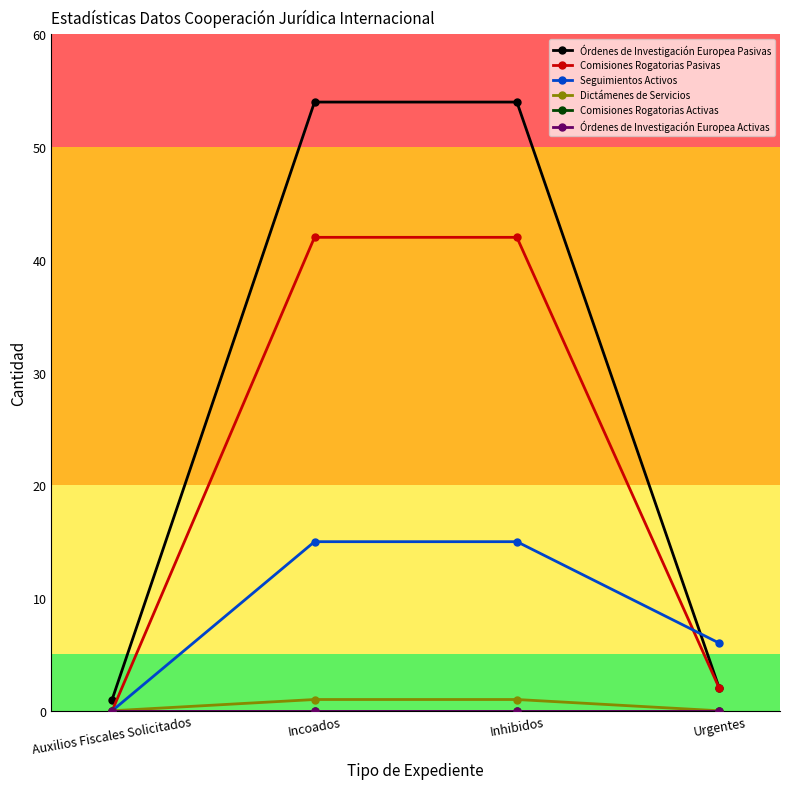

Is this an area chart (filled region under the line)?

No